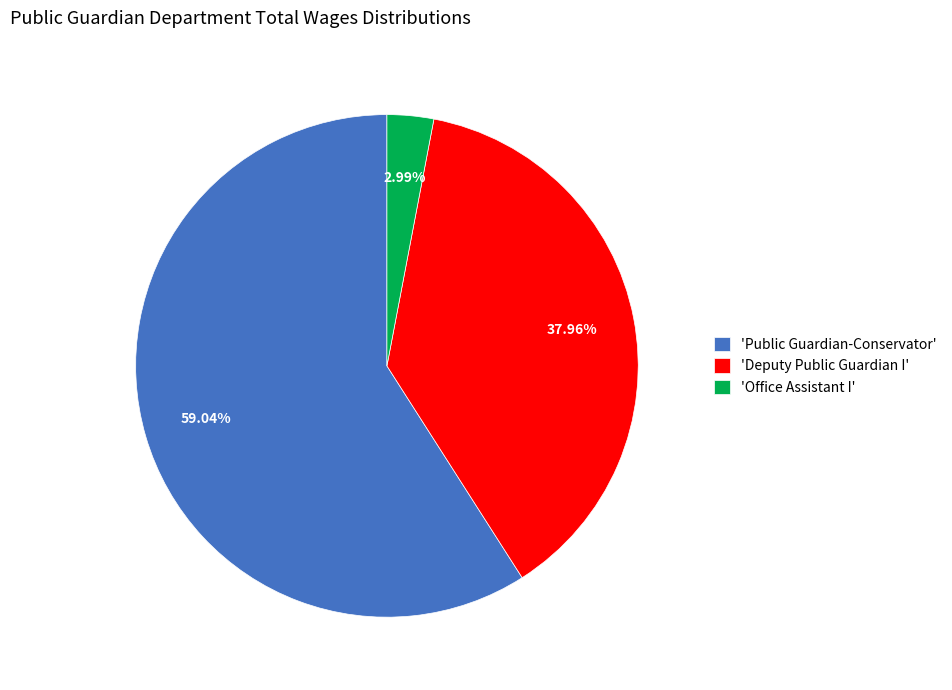

How many slices are in this pie chart?

3